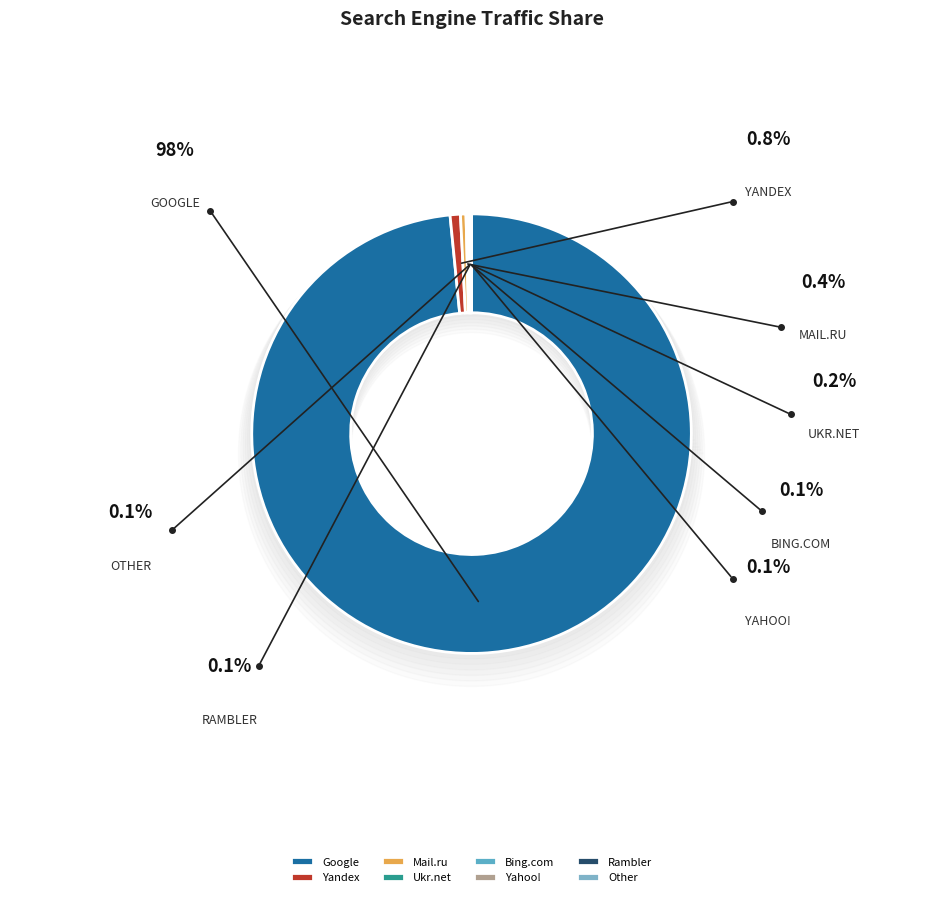

Which category has the biggest portion of the pie?

Google